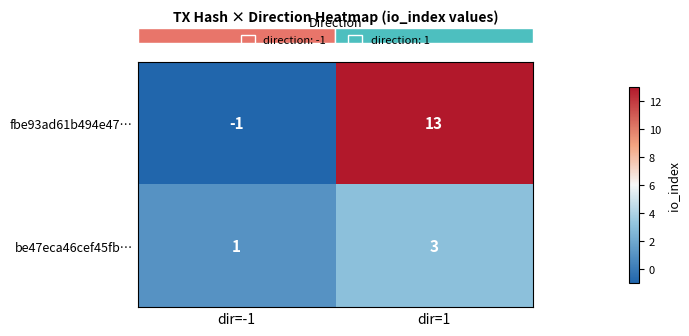

Where is be47eca46cef45fb… nearest to the value 2?

dir=-1